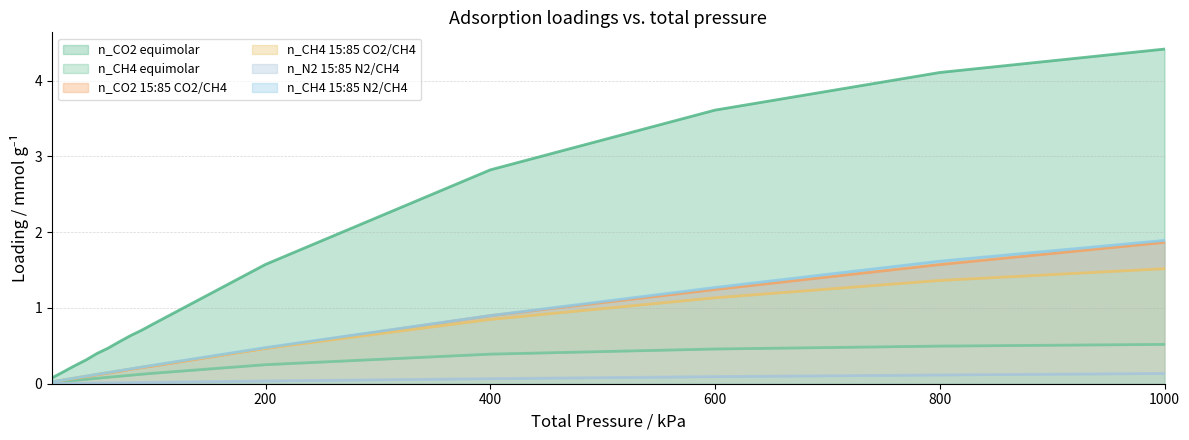

True or false: n_CH4 15:85 N2/CH4 line and n_N2 15:85 N2/CH4 line intersect in this chart.

False